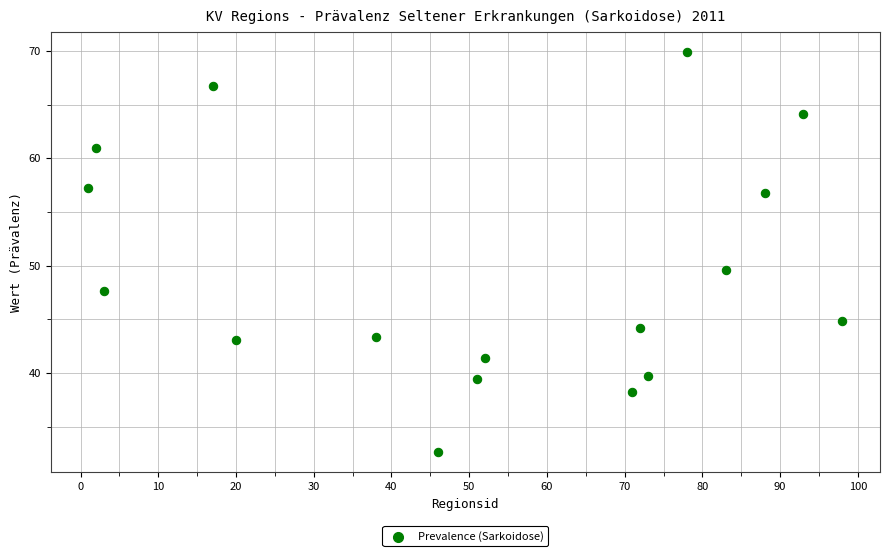

What is the range of Y values (max minus min)?

37.3